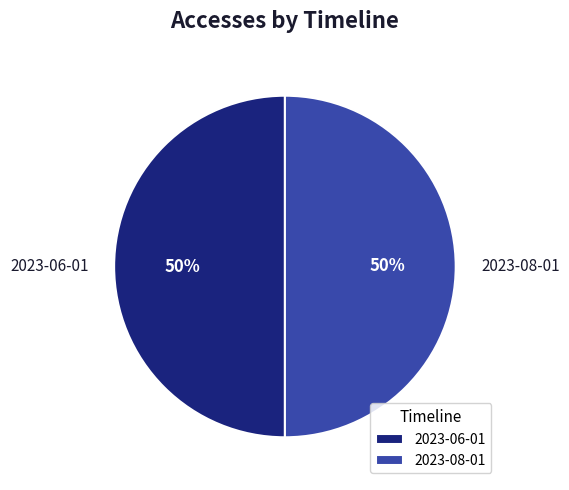

Combined, do 2023-08-01 and 2023-06-01 account for over 50%?

Yes